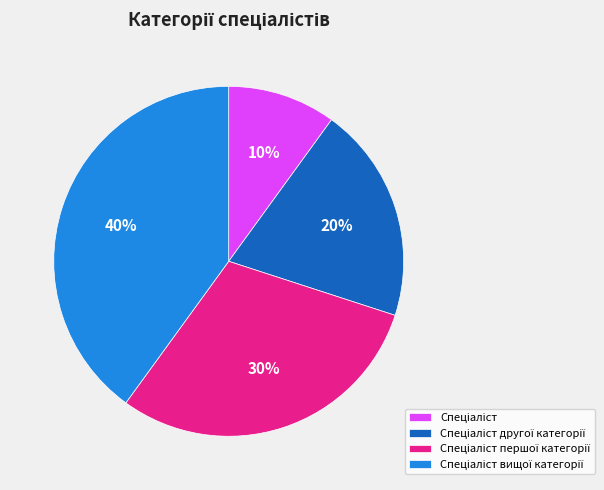

Is there any slice that represents more than half of the pie?

No